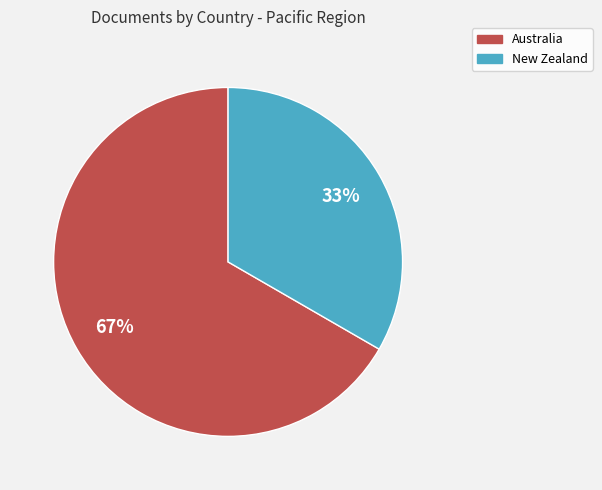

The New Zealand slice represents 23% of the pie. True or false?

False